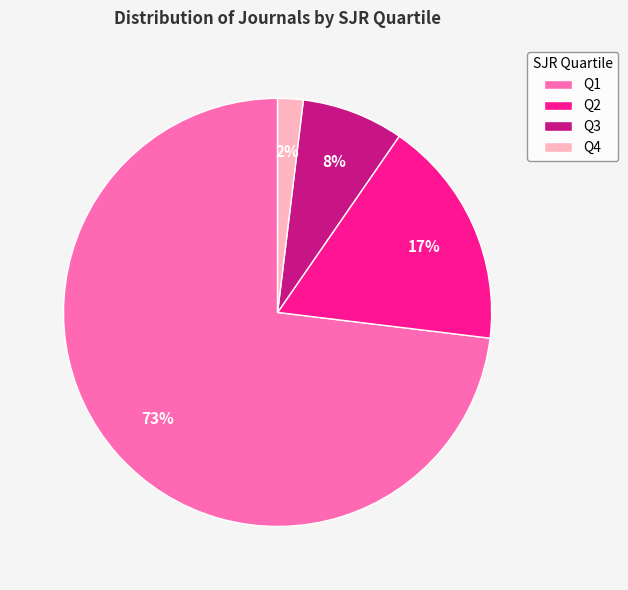

How many segments does this pie chart have?

4